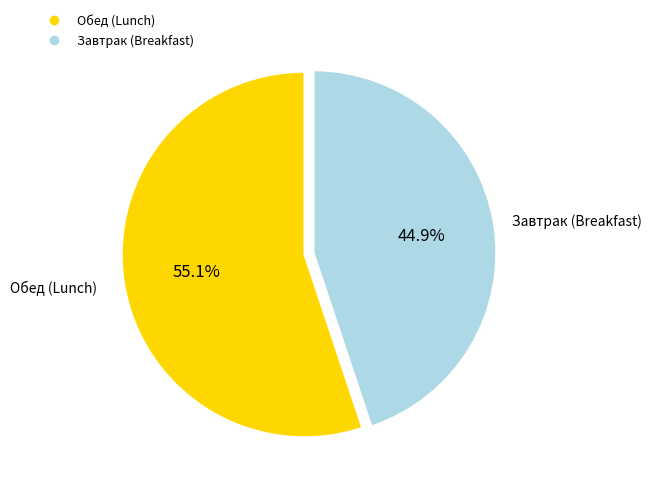

Does any single category account for the majority?

Yes